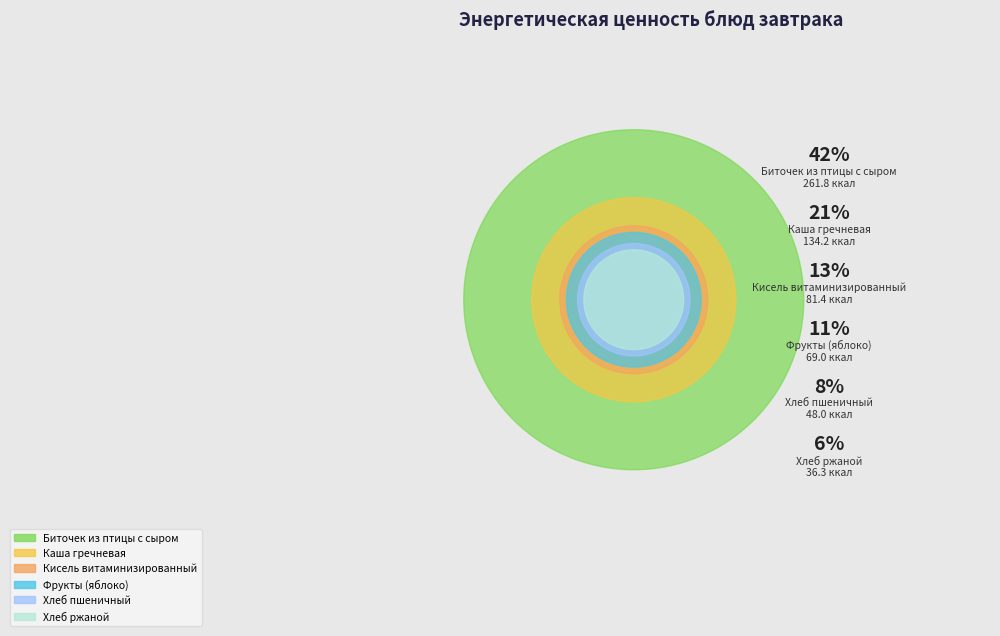

How many segments does this pie chart have?

6